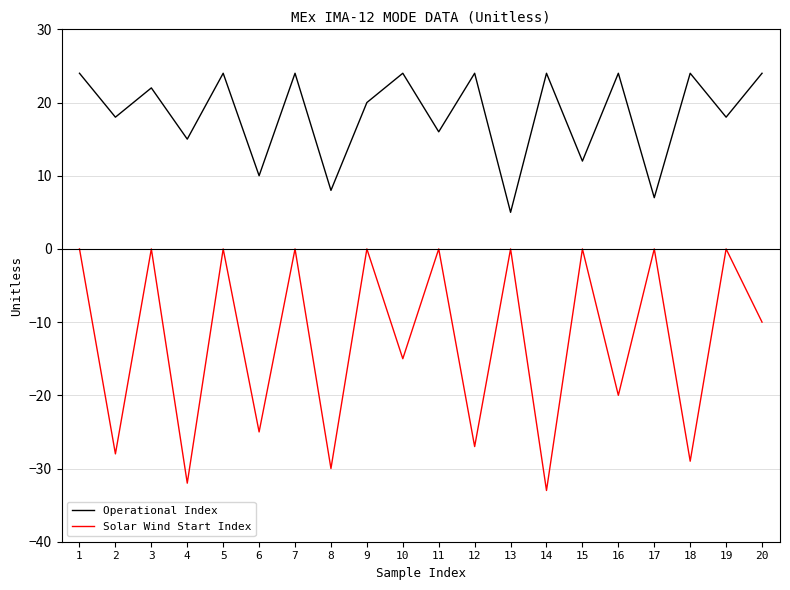

Reading left to right, what are all the values shown in this chart?

Operational Index: 1=24	2=18	3=22	4=15	5=24	6=10	7=24	8=8	9=20	10=24	11=16	12=24	13=5	14=24	15=12	16=24	17=7	18=24	19=18	20=24
Solar Wind Start Index: 1=0	2=-28	3=0	4=-32	5=0	6=-25	7=0	8=-30	9=0	10=-15	11=0	12=-27	13=0	14=-33	15=0	16=-20	17=0	18=-29	19=0	20=-10